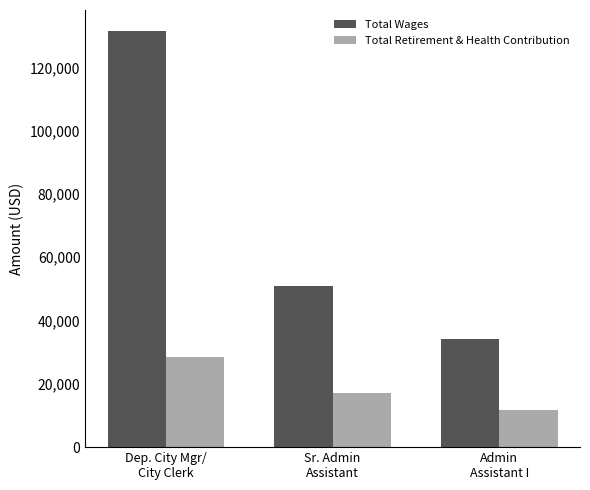

Rank the categories by Total Wages value from highest to lowest.

Dep. City Mgr/
City Clerk, Sr. Admin
Assistant, Admin
Assistant I